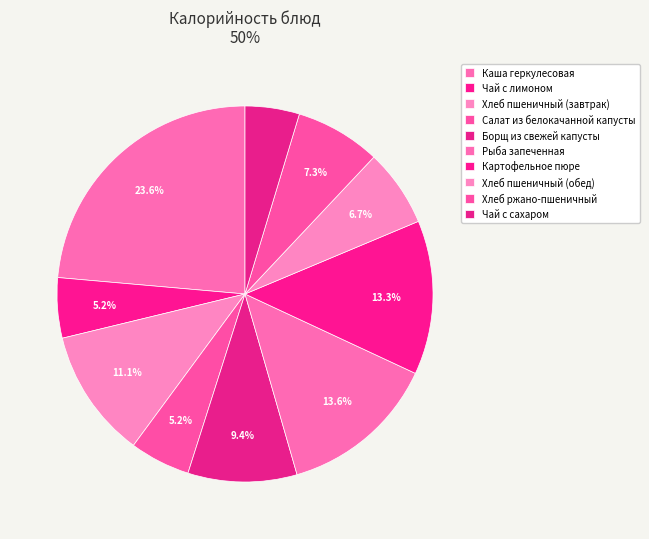

What percentage is the Хлеб пшеничный (завтрак) slice, to the nearest percent?

11%